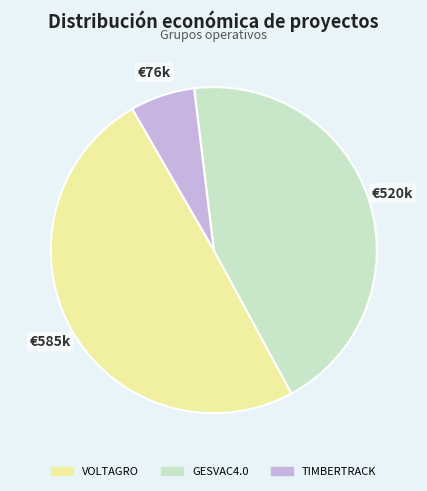

Rank the categories by value from highest to lowest.

VOLTAGRO, GESVAC4.0, TIMBERTRACK